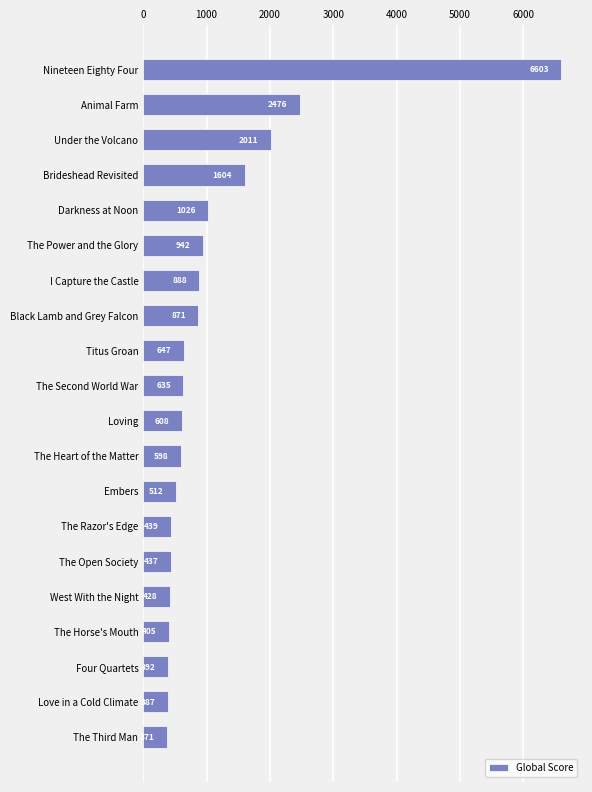

Does the chart contain any negative values?

No